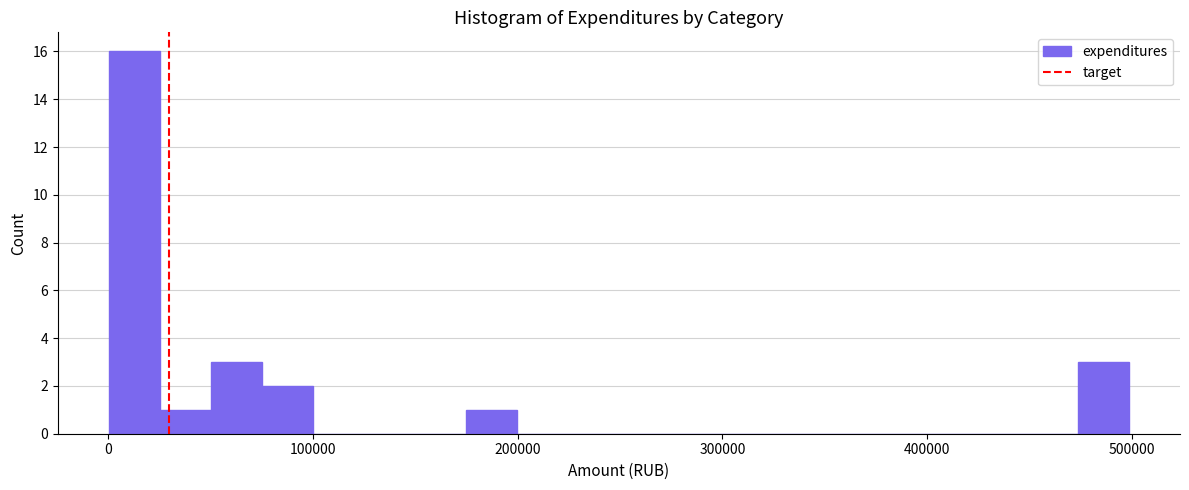

Around what value on the x-axis is the tallest bar? Give the approximate position of its centre, as read against the axis.

10000